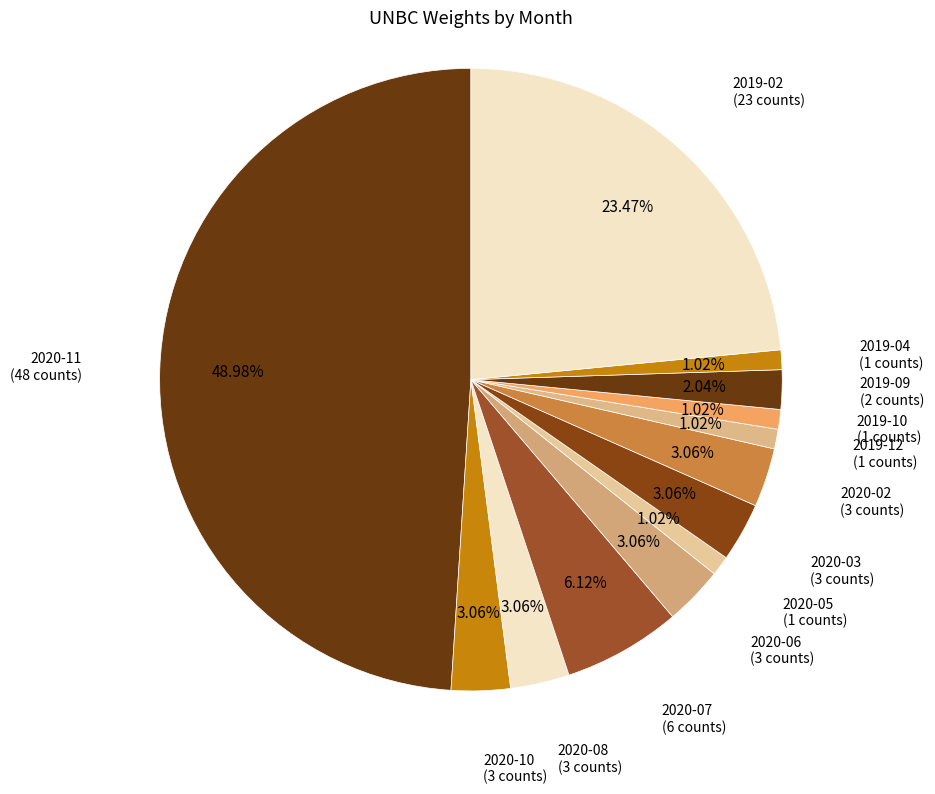

Combined, do 2020-02 and 2019-02 account for over 50%?

No